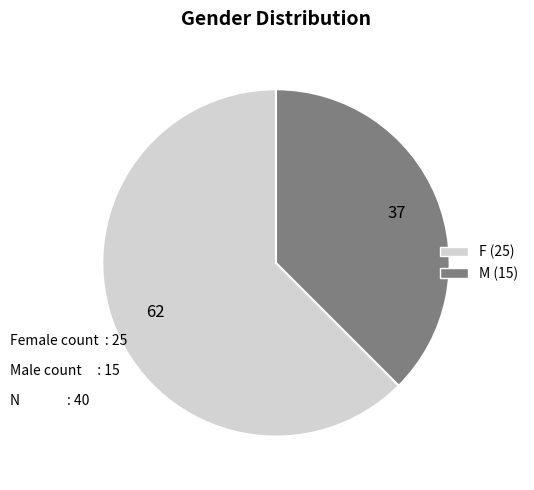

Which has a higher value, M or F?

F